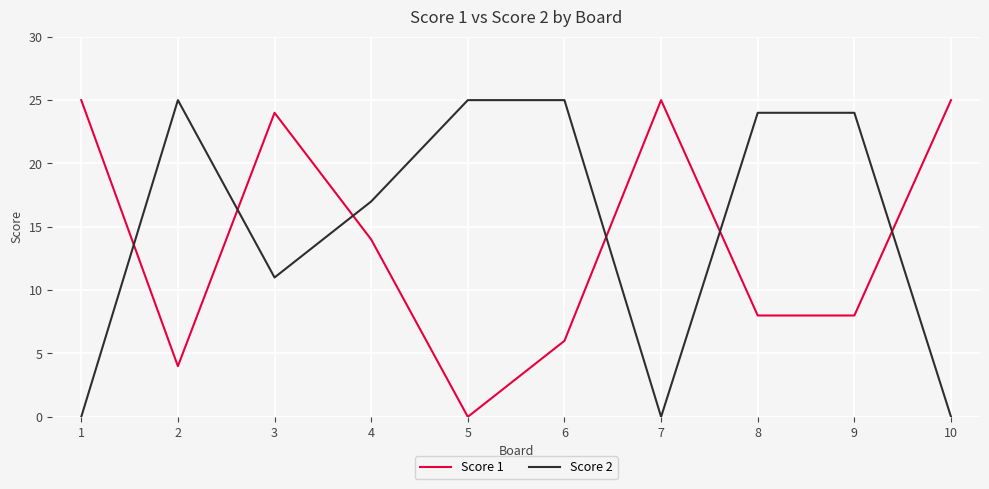

The value of Score 2 at 4 is 17. True or false?

True